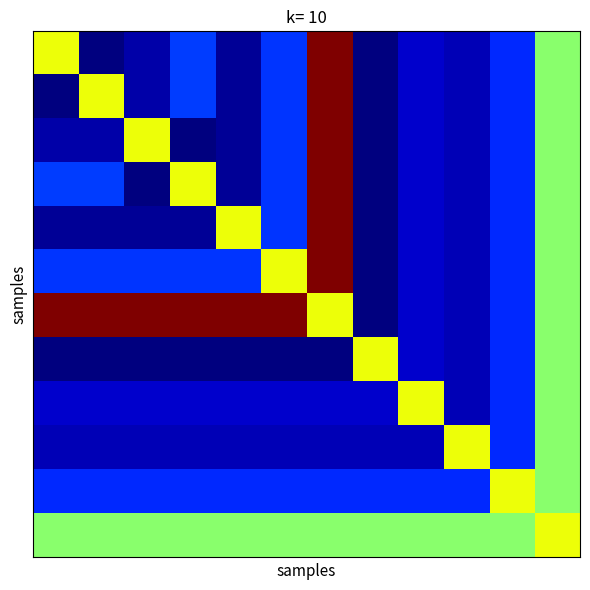

At which category is the sum across all series the highest?

6